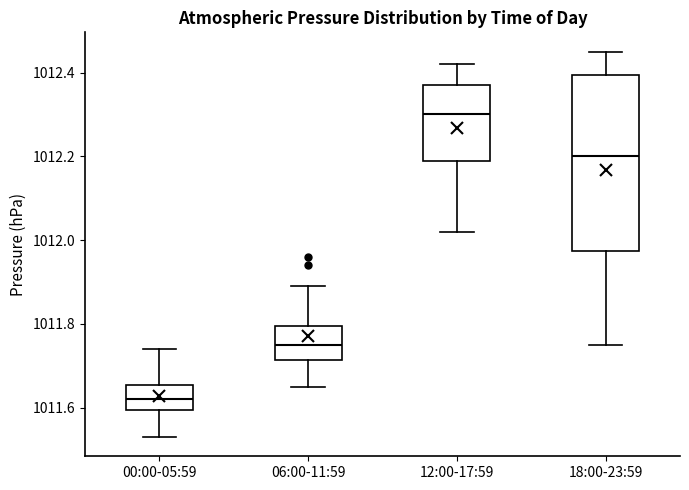

Reading left to right, read every box against the y-axis: the position of its median line, the range the box covers, and the ends of its whiskers. The values are not printed on the chart, so give them approximately, as read against the axis.

00:00-05:59: median 1011.62, box 1011.60 to 1011.66, whiskers 1011.54 to 1011.74
06:00-11:59: median 1011.76, box 1011.72 to 1011.80, whiskers 1011.66 to 1011.90
12:00-17:59: median 1012.30, box 1012.20 to 1012.38, whiskers 1012.02 to 1012.42
18:00-23:59: median 1012.20, box 1011.98 to 1012.40, whiskers 1011.76 to 1012.46